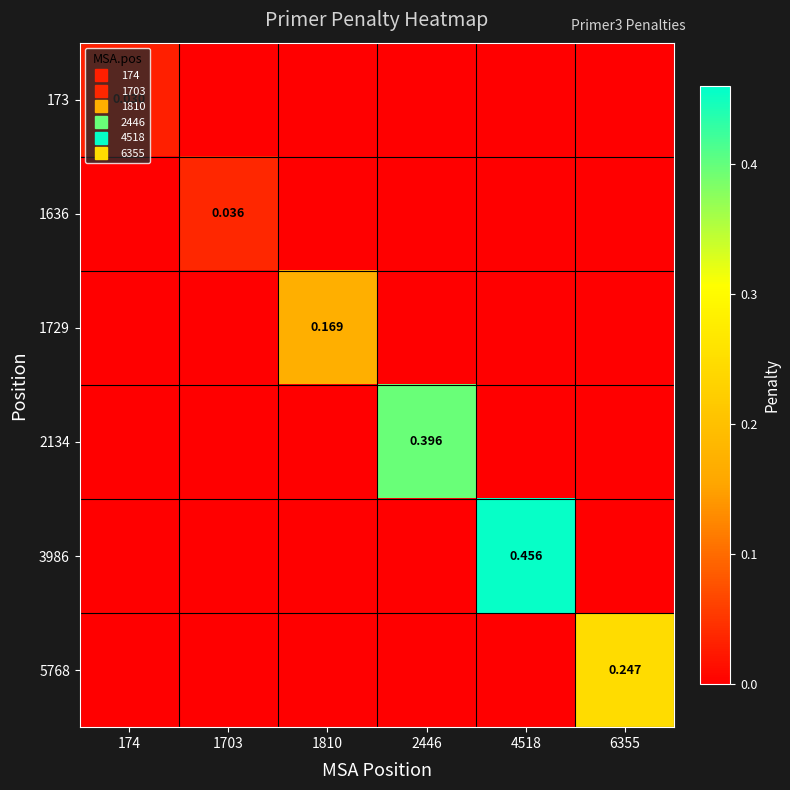

What is the greatest value displayed?

0.5